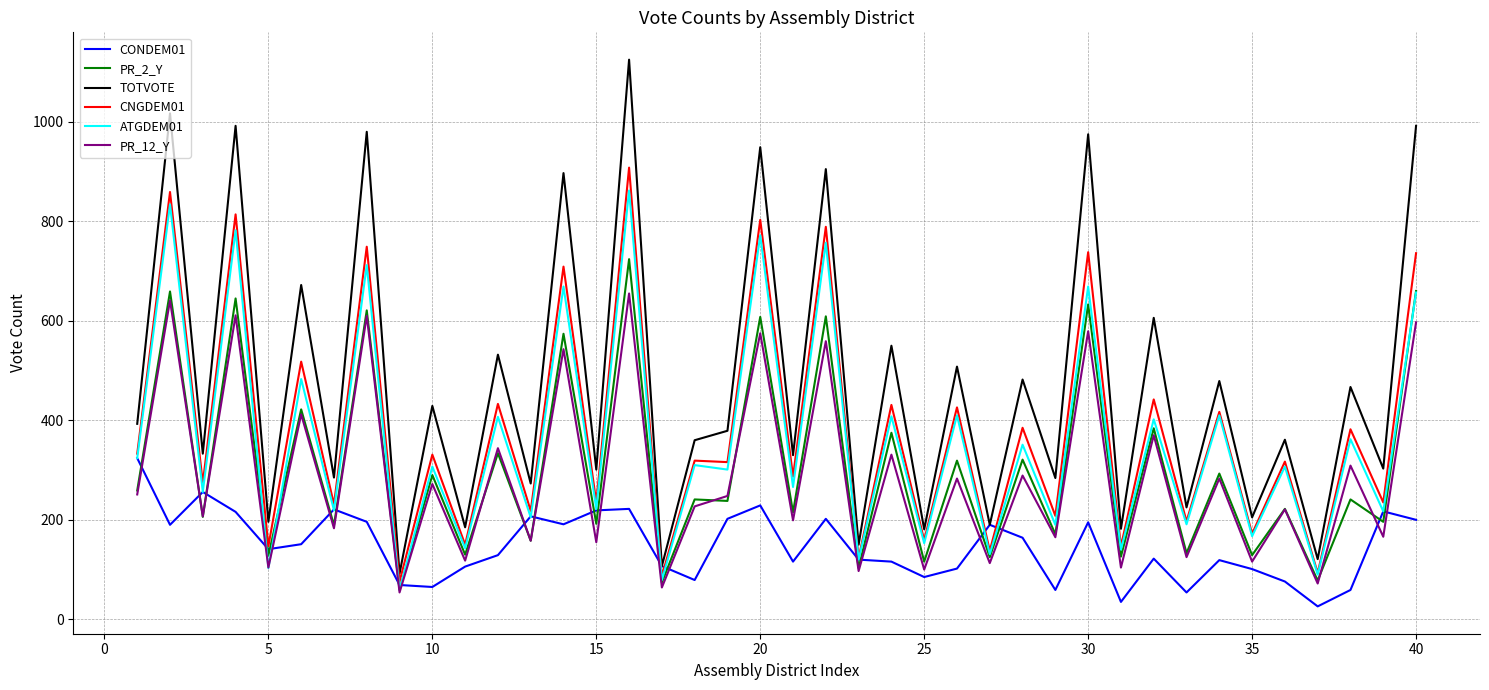

True or false: TOTVOTE and PR_2_Y intersect in this chart.

False